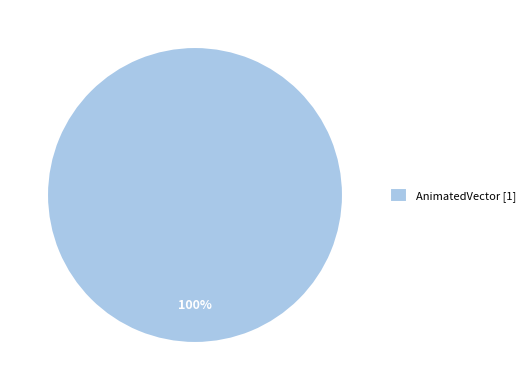

True or false: AnimatedVector [1] accounts for 100% of the total.

True